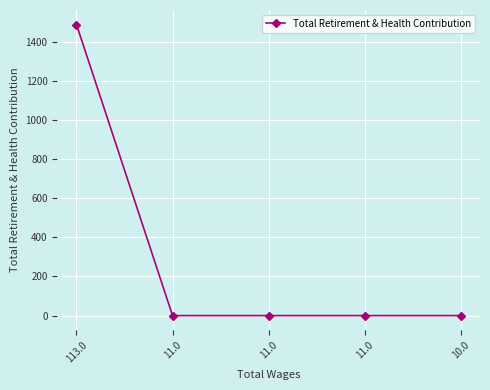

Which category has the highest value across all series?

113.0